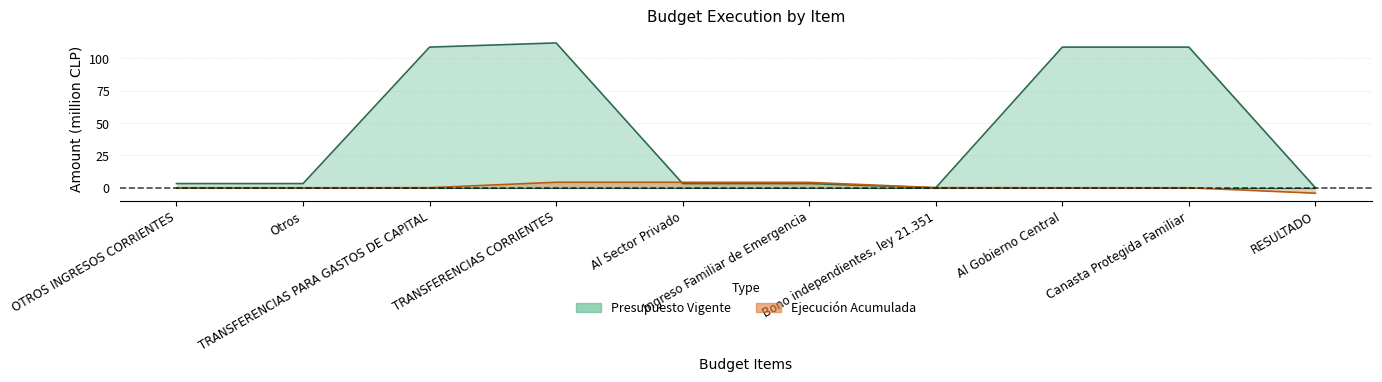

How many values in the Presupuesto Vigente series are below 3?

2